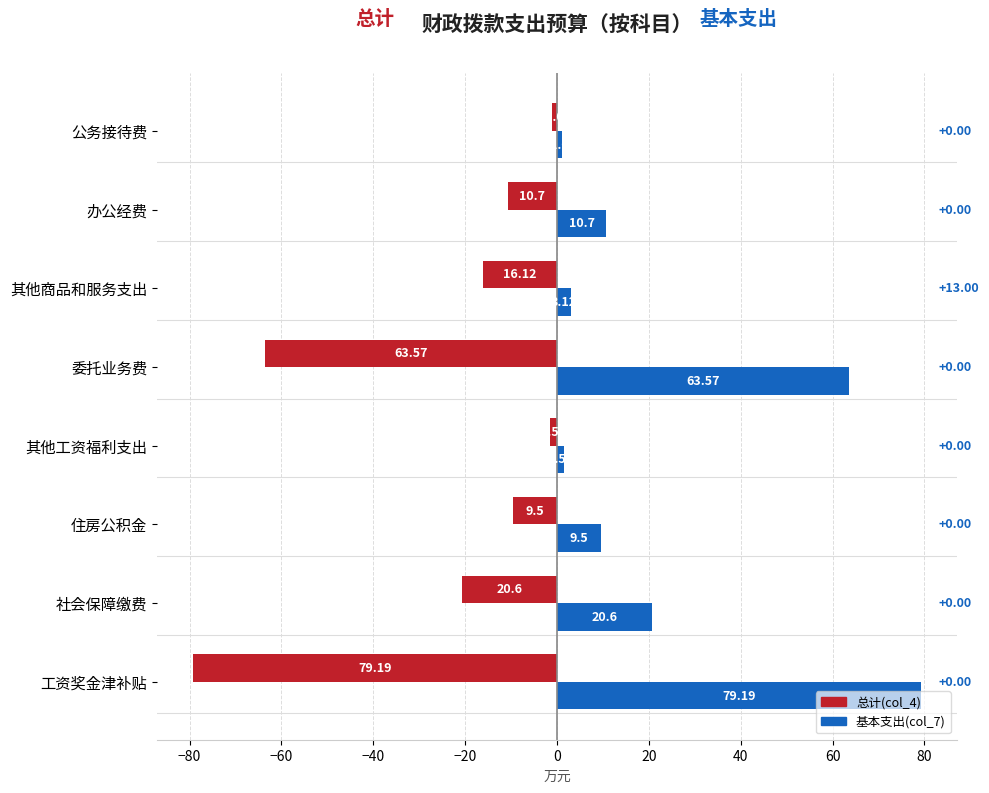

Which series has the largest total across all categories?

基本支出(col_7)